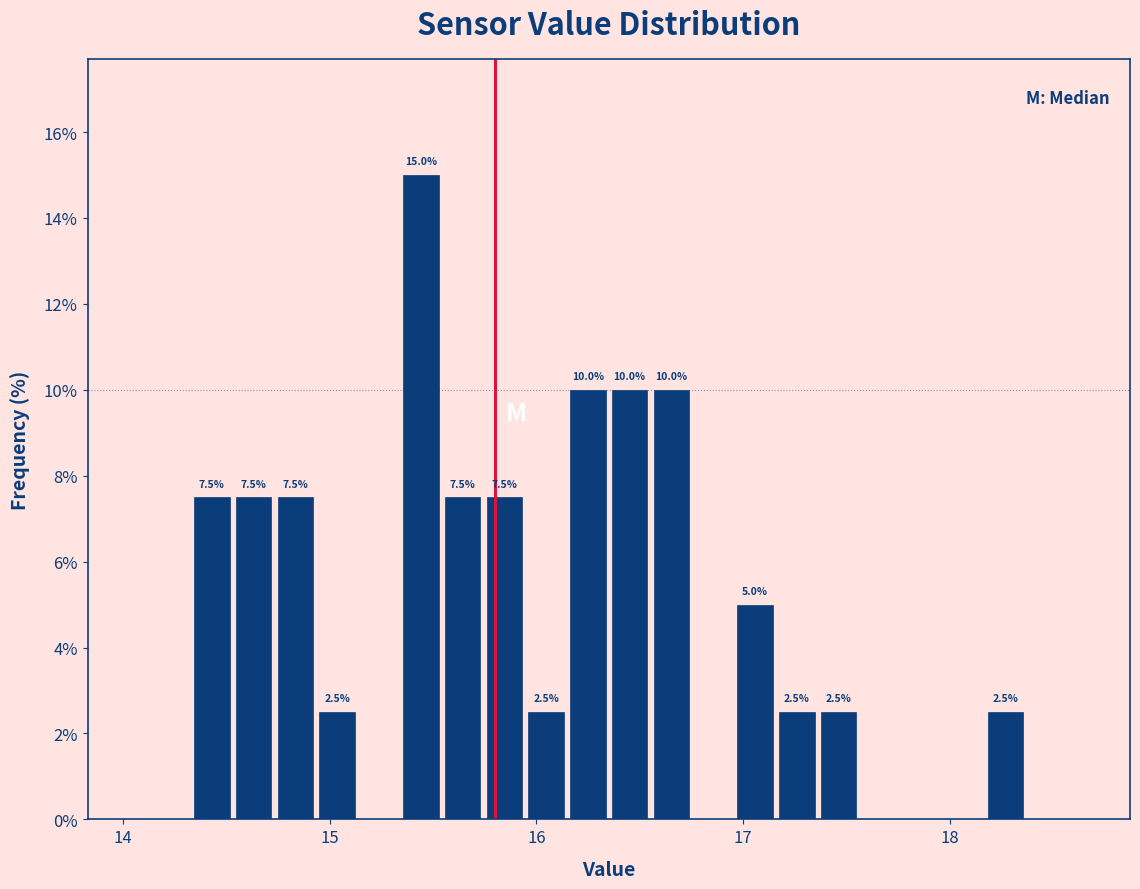

Read against the x-axis, roughly where is the centre of the tallest bar?

15.4